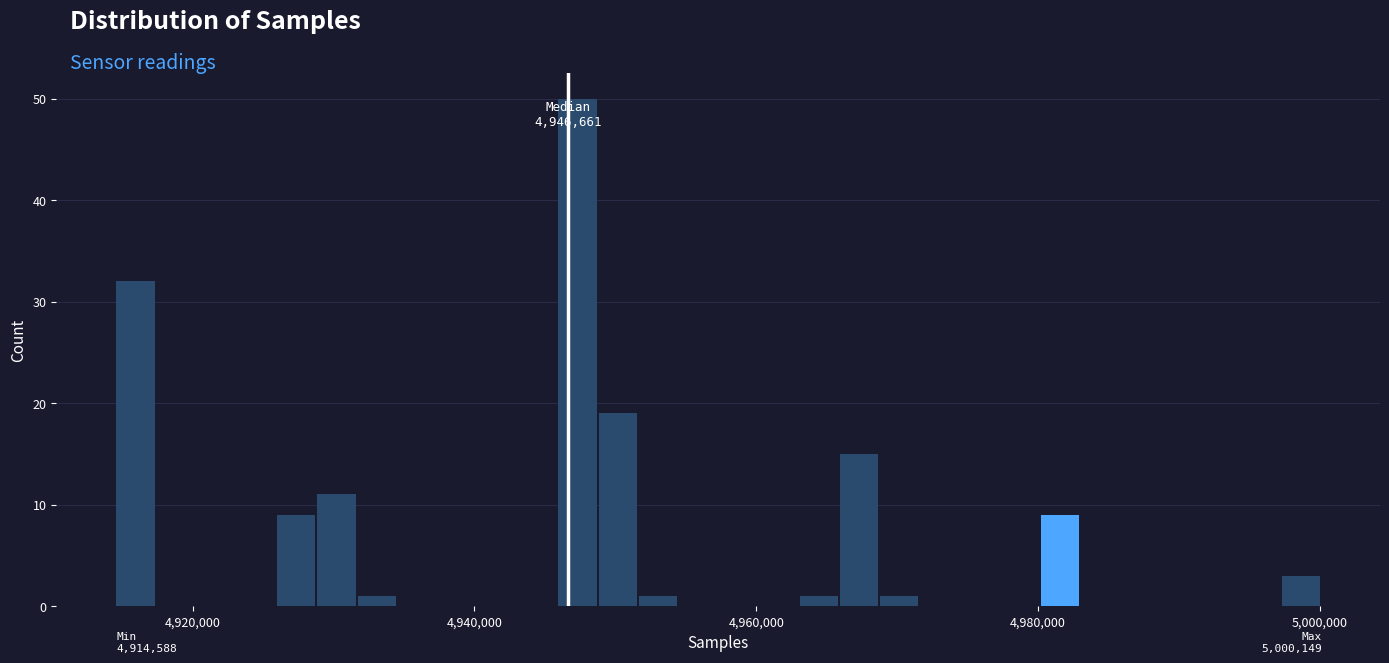

Read against the x-axis, roughly where is the centre of the tallest bar?

4948000